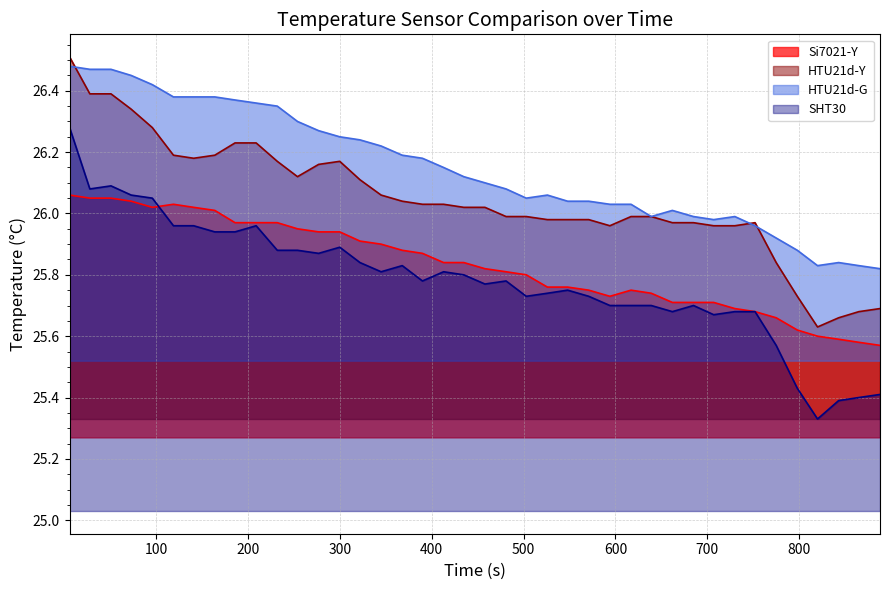

How many interior local valleys does the Si7021-Y series have?

2